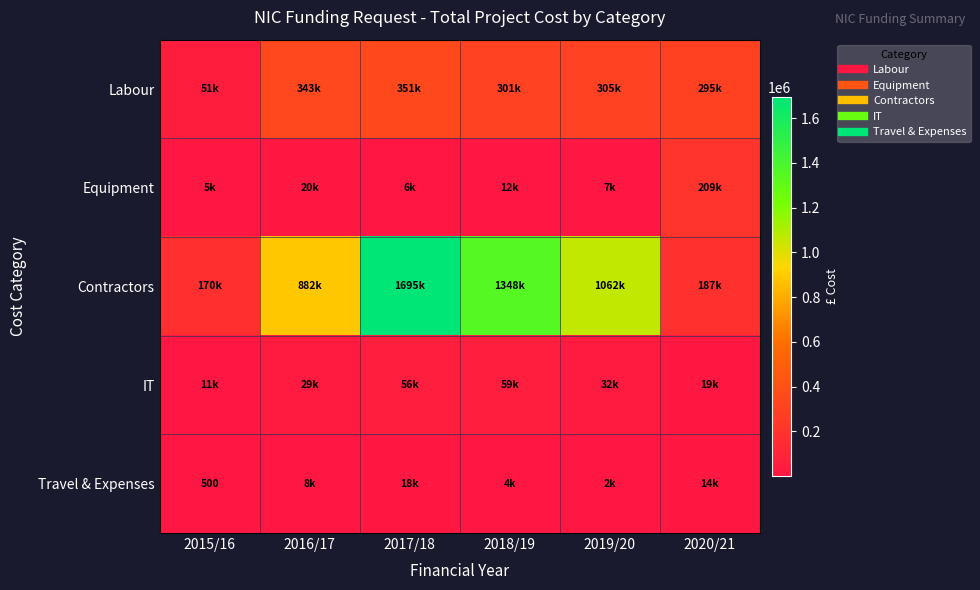

At how many categories does at least one series exceed 613718?

4